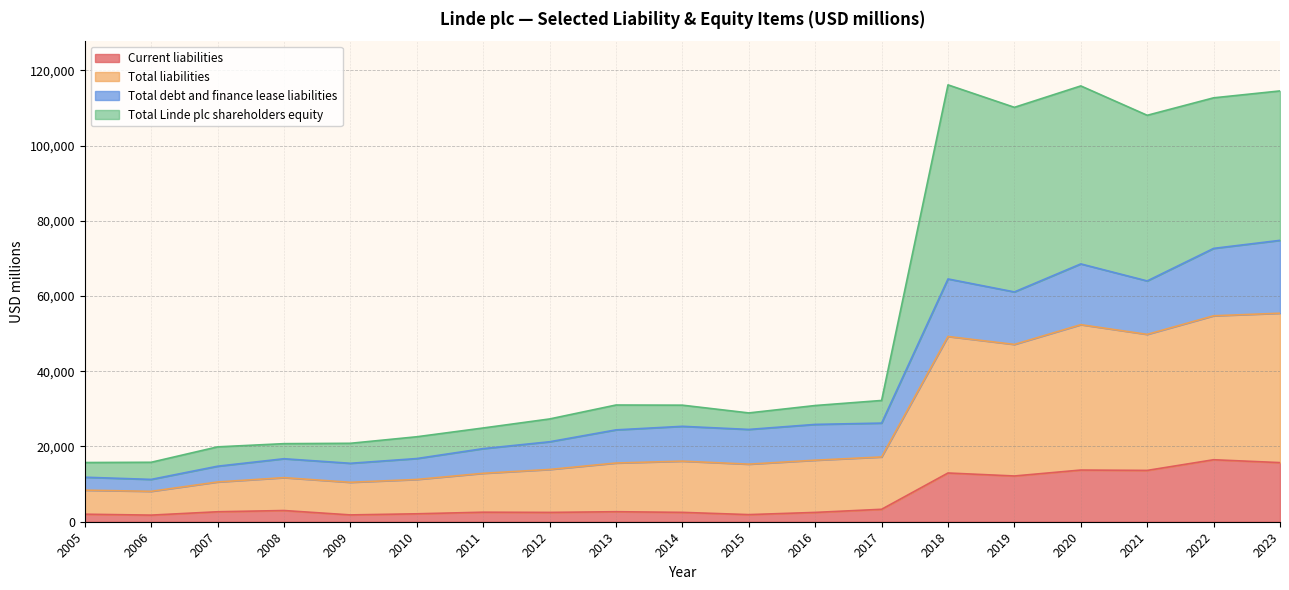

Is it true that Total liabilities equals 16382 at 2014?

False